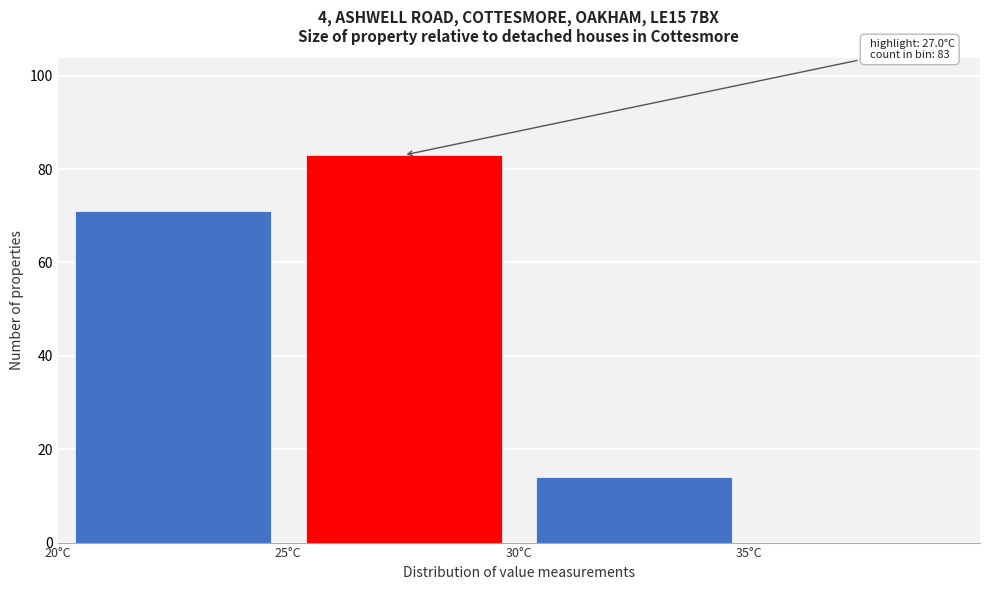

Which range on the x-axis has the tallest bar?

25 to 30